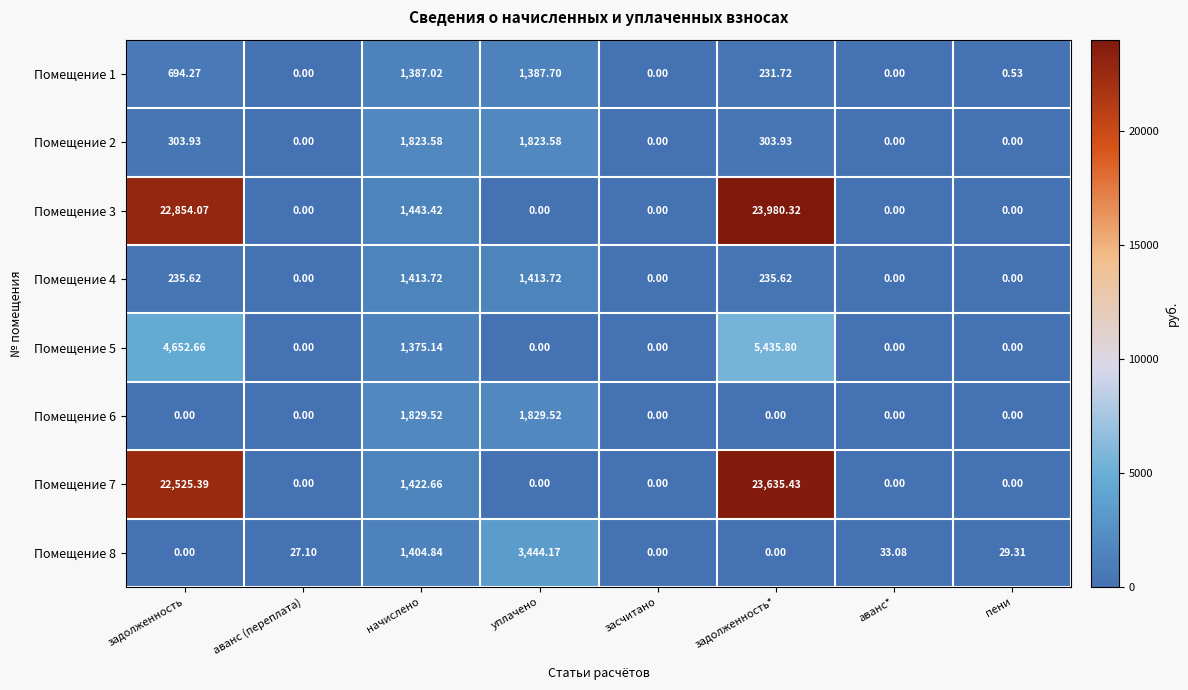

How many series are shown in this chart?

8